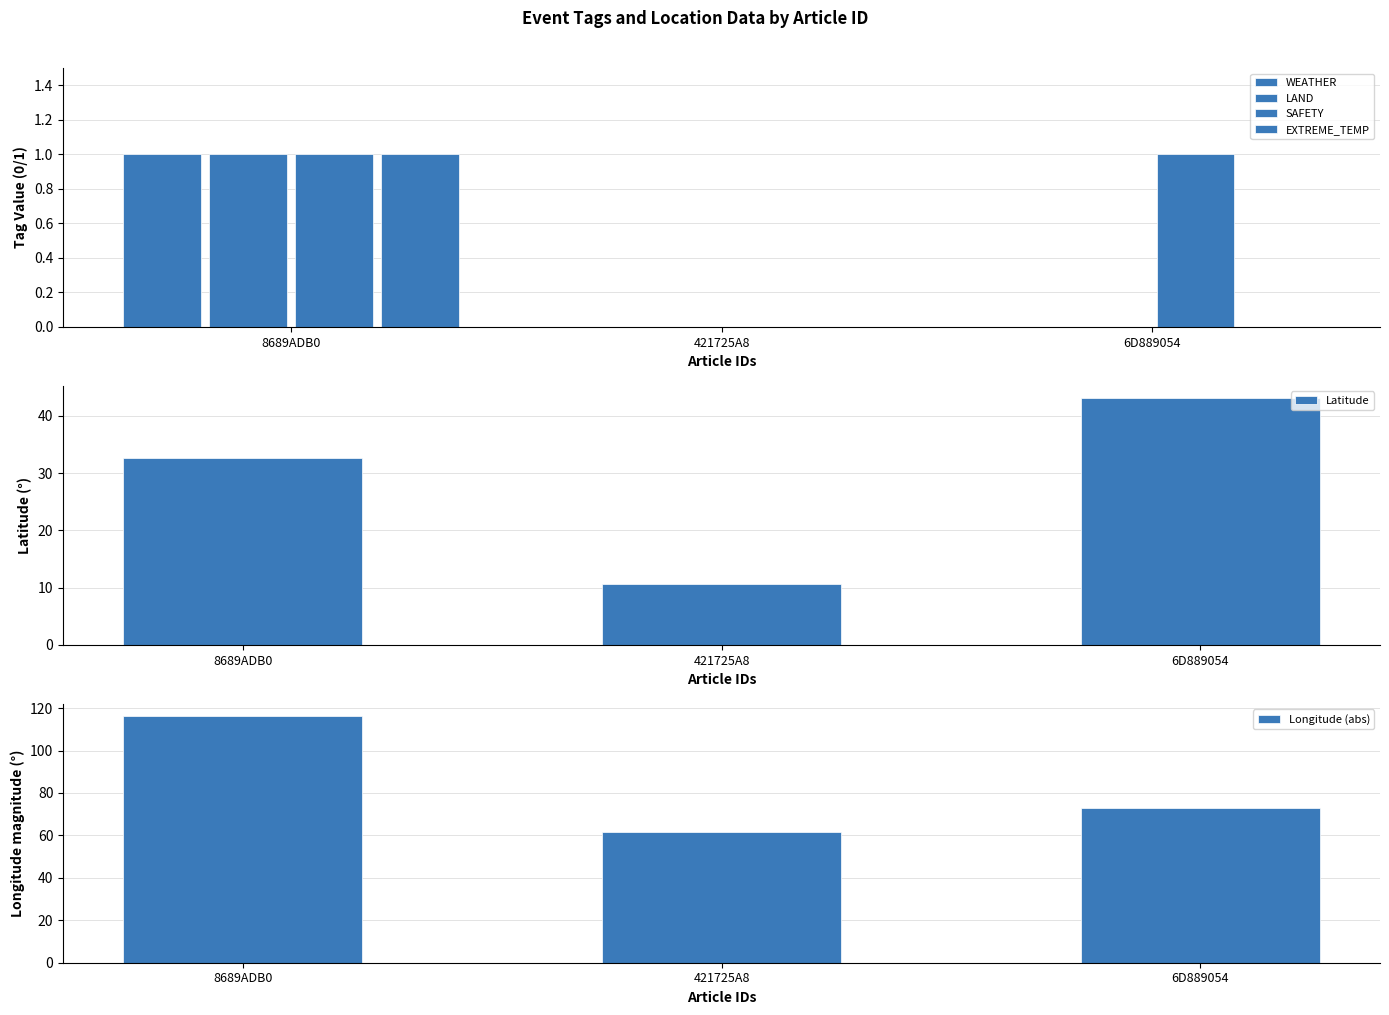

Is it true that LAND equals 0.0 at 6D889054?

True